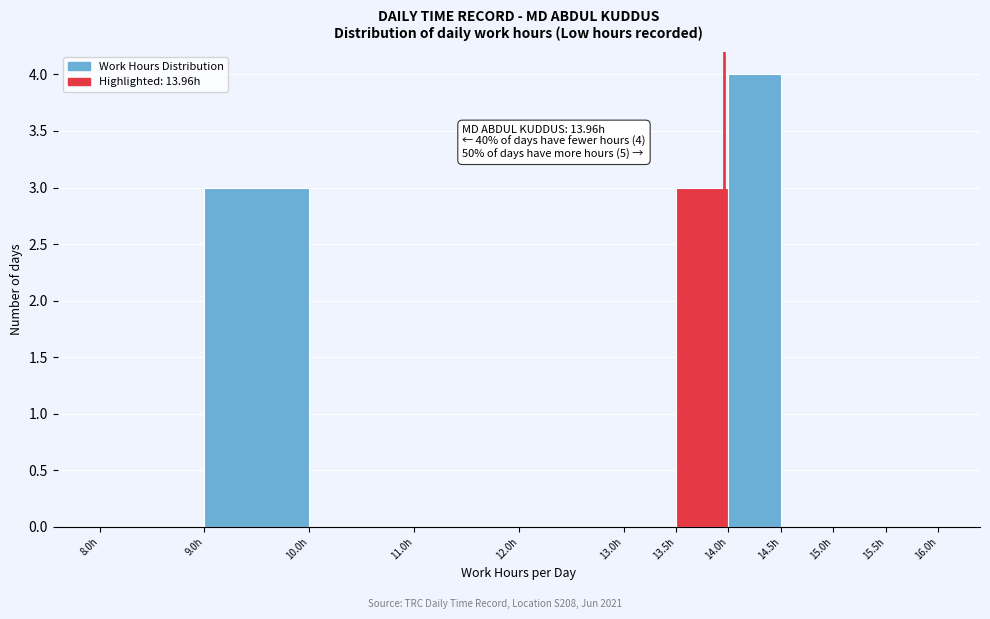

Which range on the x-axis has the tallest bar?

14.0 to 14.5